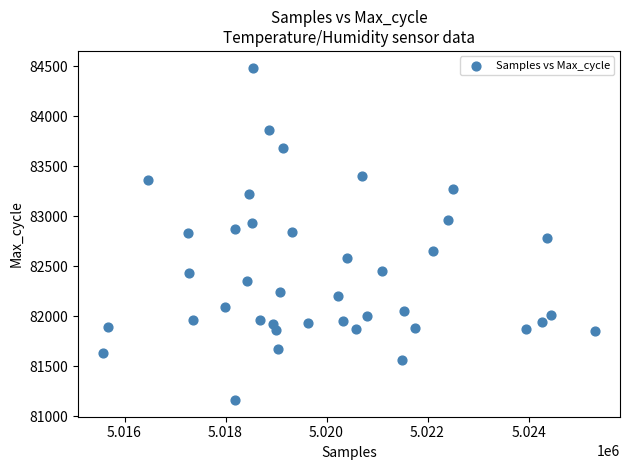

What is the range of Y values (max minus min)?

3327